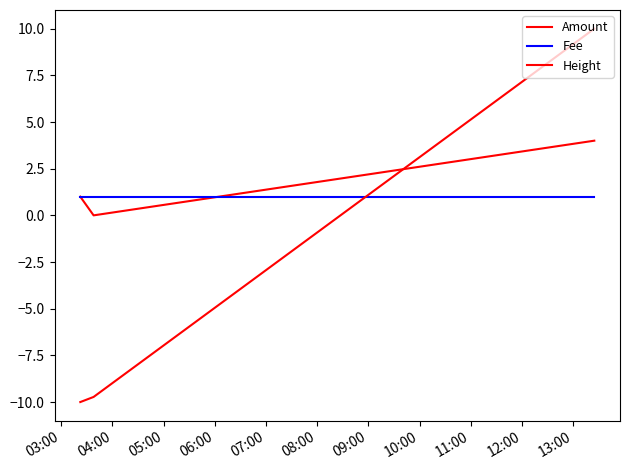

How many lines are shown in the chart?

3